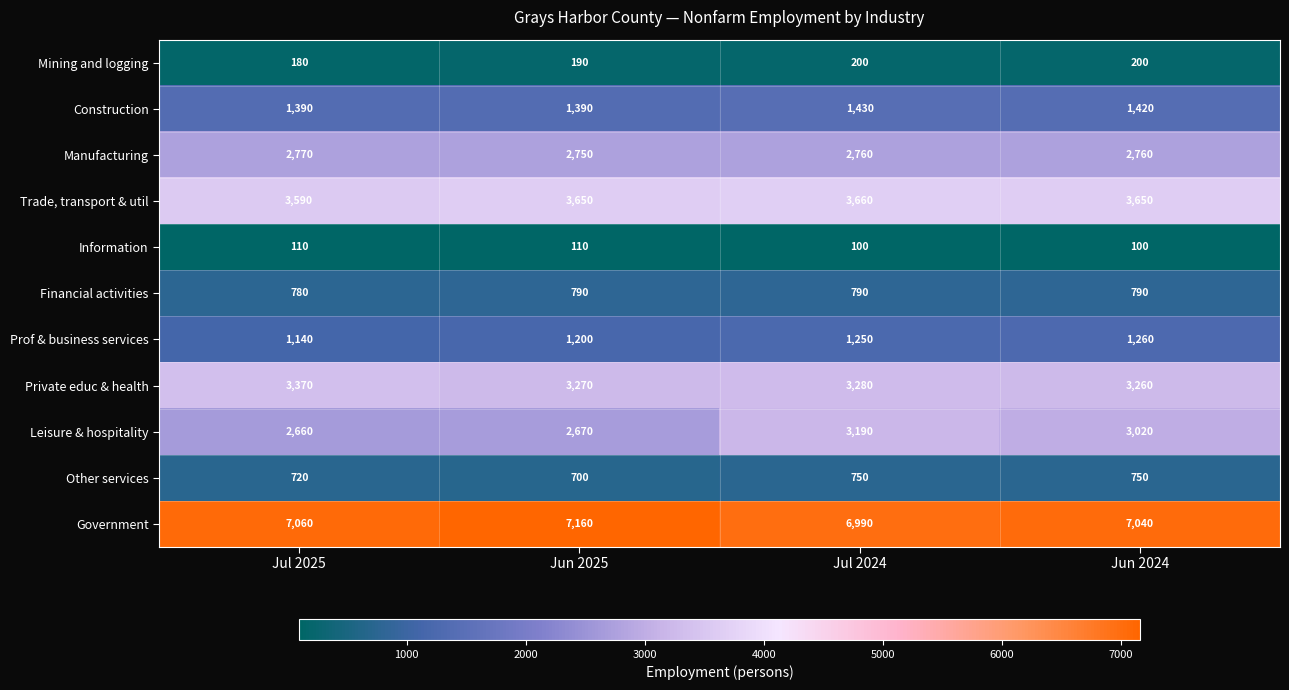

Rank the series by their maximum value, from lowest to highest.

Information, Mining and logging, Other services, Financial activities, Prof & business services, Construction, Manufacturing, Leisure & hospitality, Private educ & health, Trade, transport & util, Government